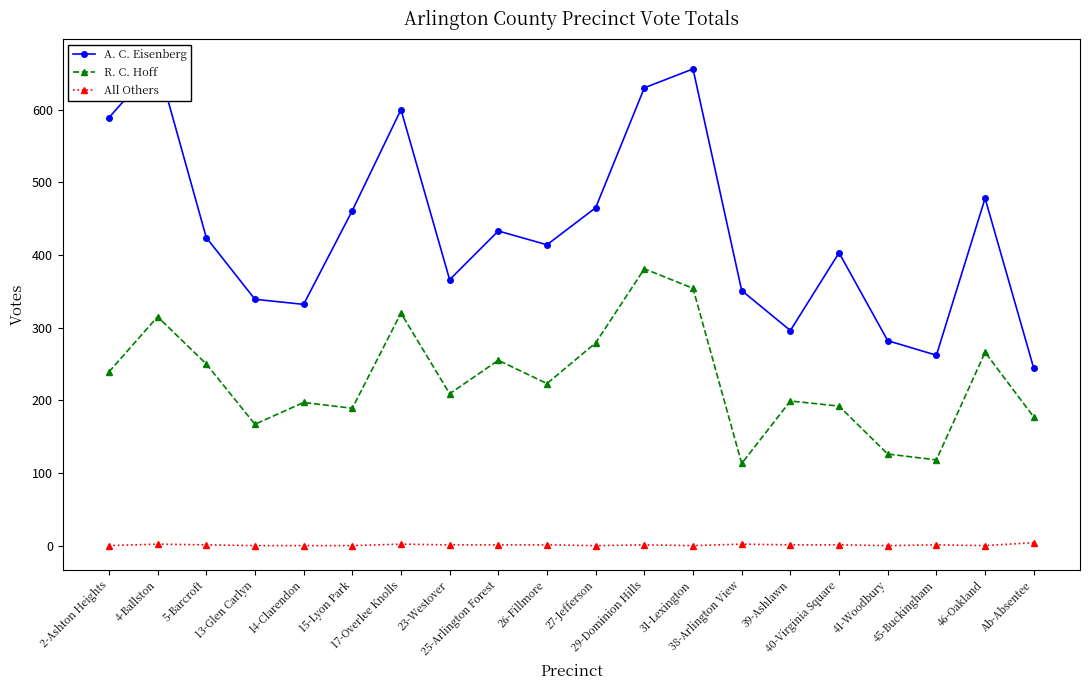

How many interior local peaks does the All Others series have?

5